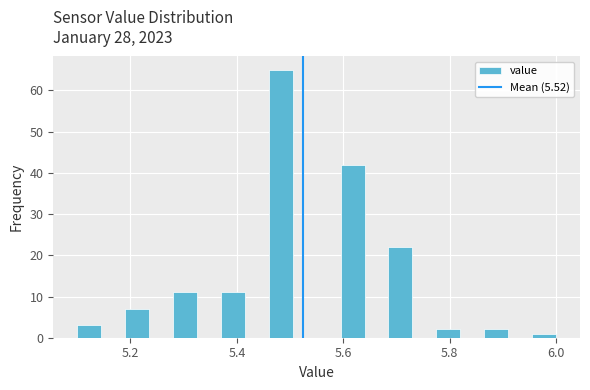

Around what value on the x-axis is the tallest bar? Give the approximate position of its centre, as read against the axis.

5.48